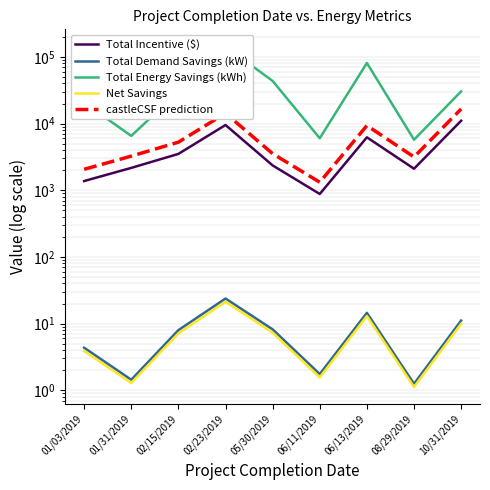

What is the sum of all Net Savings values?

66.5